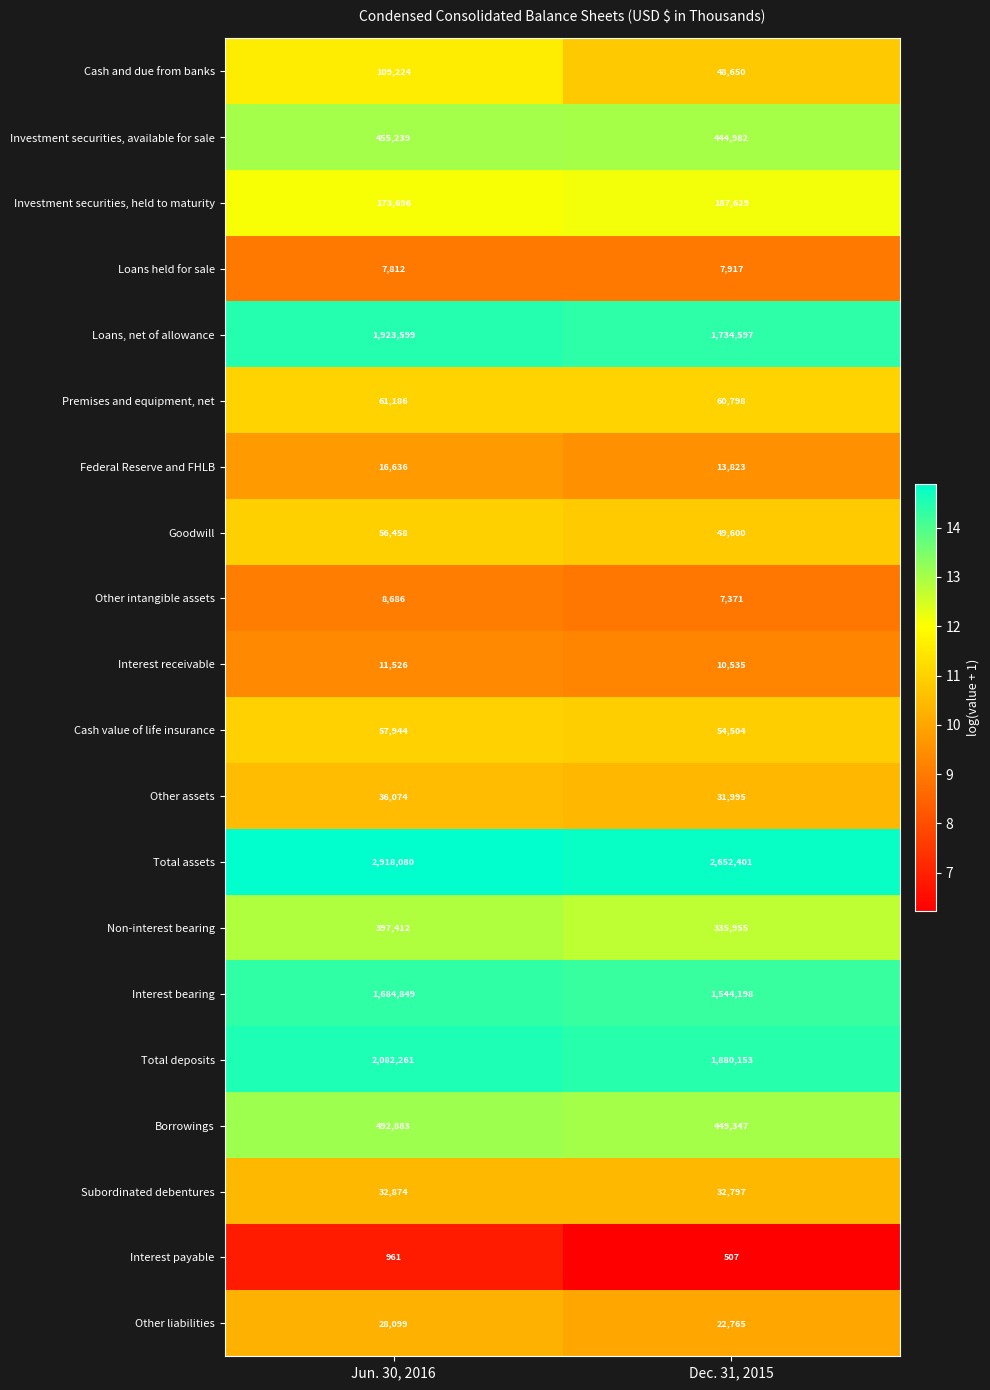

What is the difference between the Subordinated debentures values at Jun. 30, 2016 and Dec. 31, 2015?

77